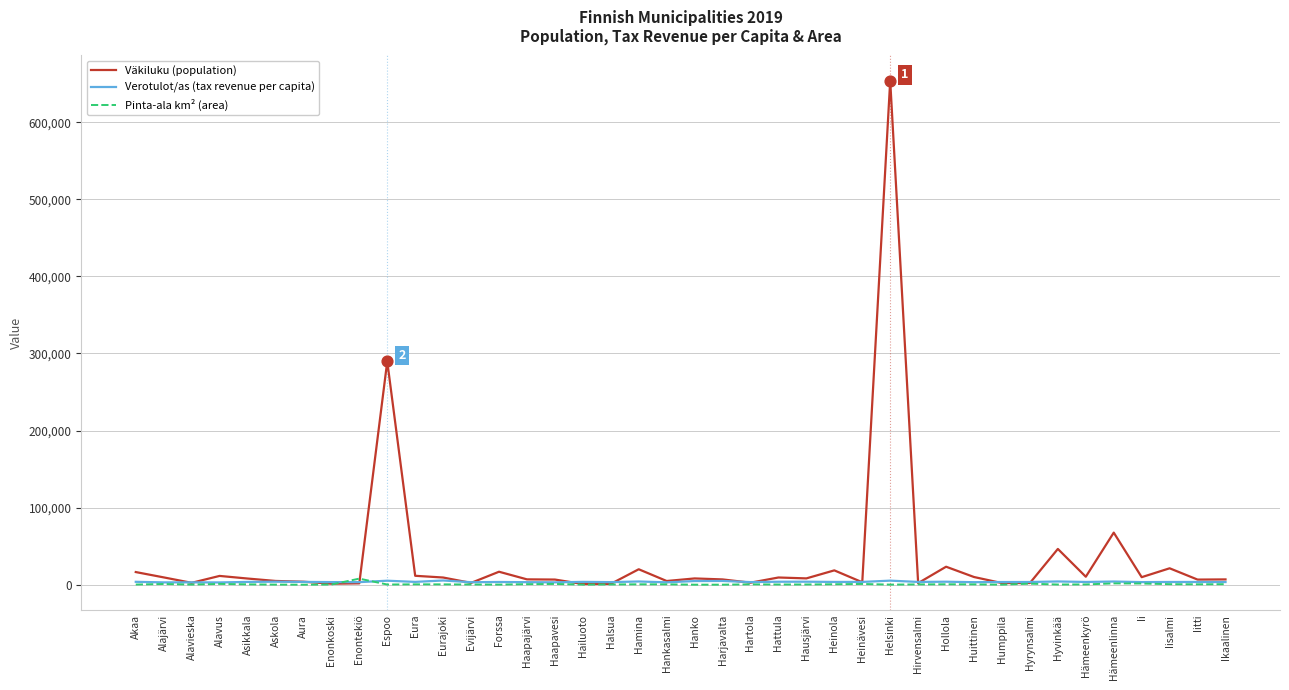

Which series has the widest spread of values?

Väkiluku (population)